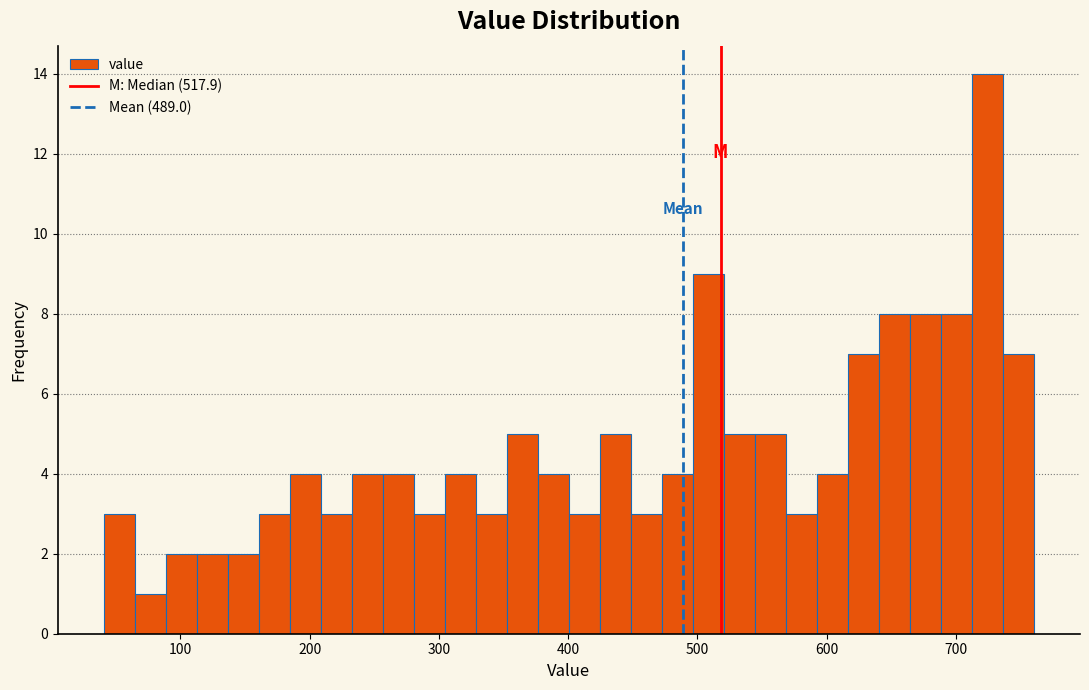

Around what value on the x-axis is the tallest bar? Give the approximate position of its centre, as read against the axis.

720